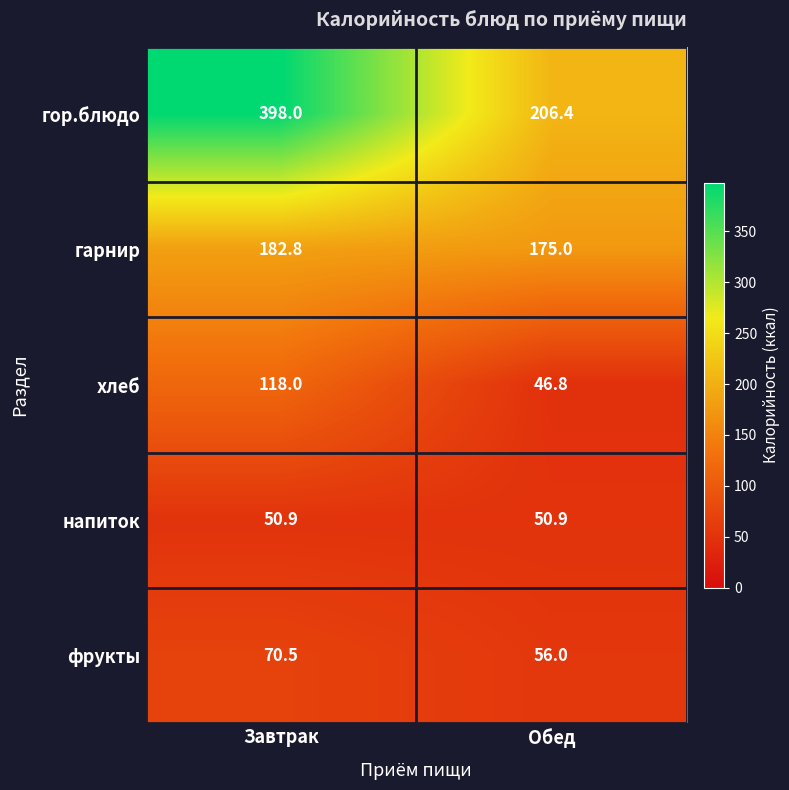

What is the smallest value displayed?

46.8